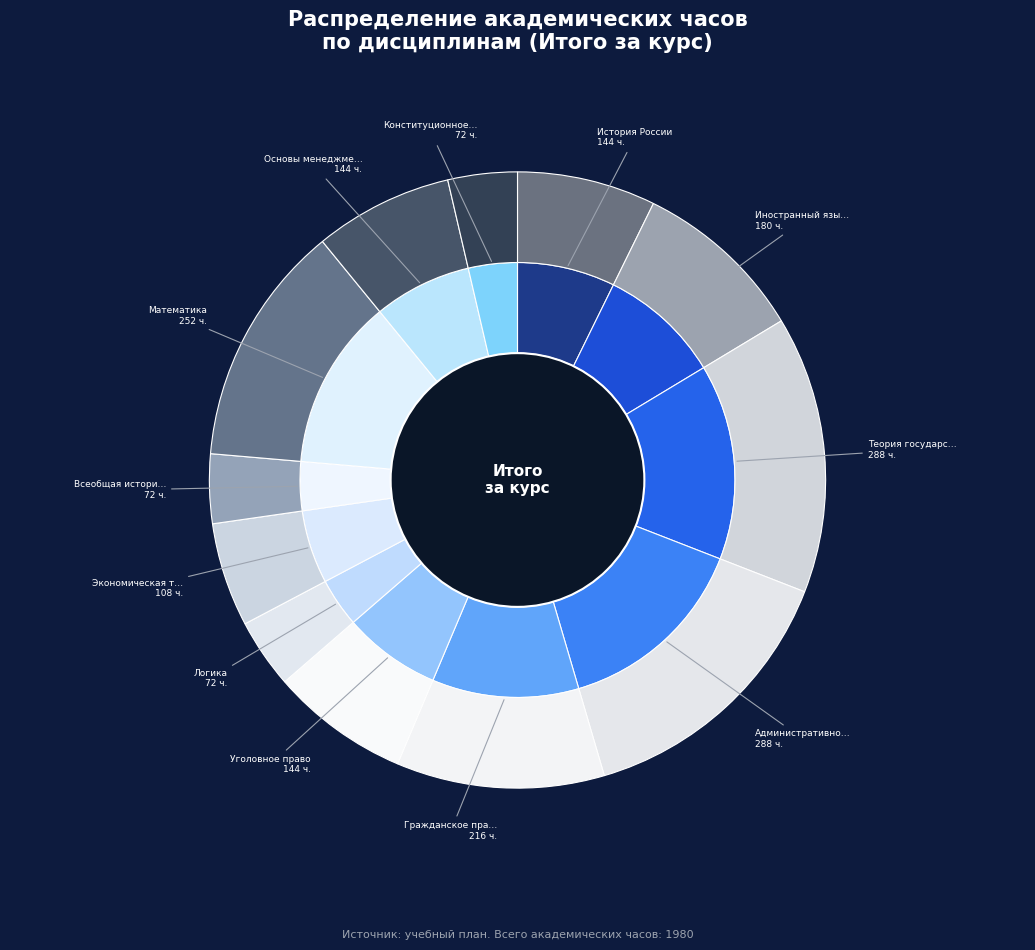

Is there any slice that represents more than half of the pie?

No